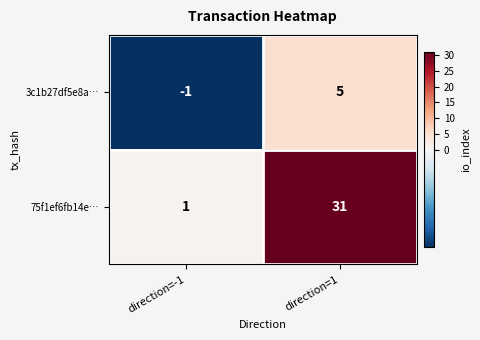

What is the spread (max minus min) of values at direction=1?

26